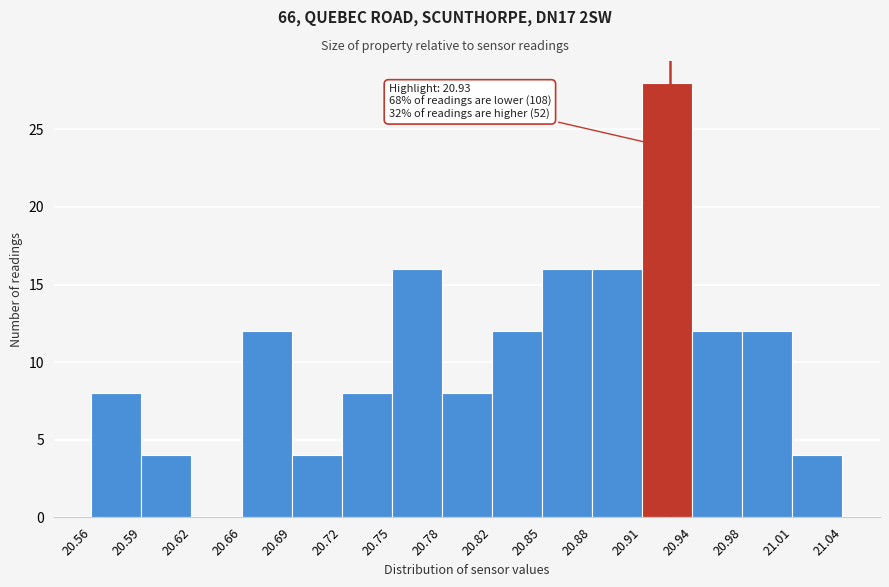

Which range on the x-axis has the tallest bar?

20.91 to 20.94